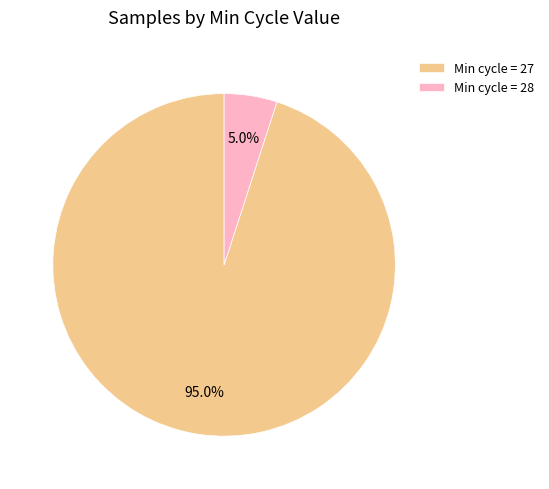

Between Min cycle = 28 and Min cycle = 27, which is larger?

Min cycle = 27